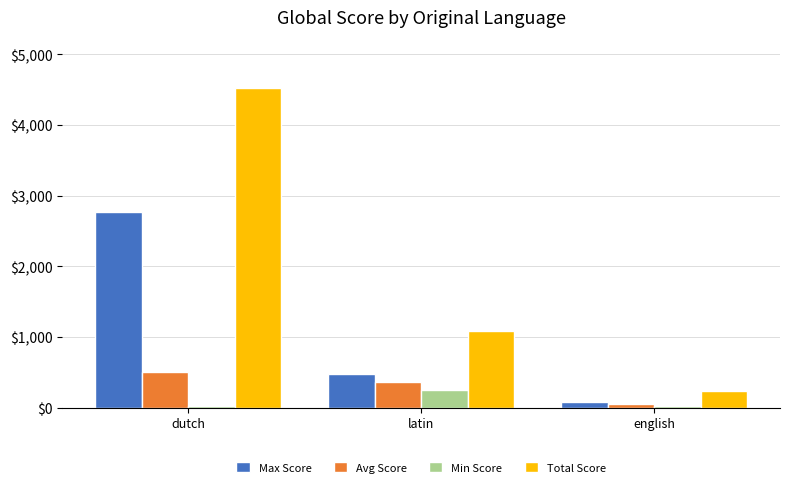

What is the difference between the second highest and minimum values in the Max Score series?

398